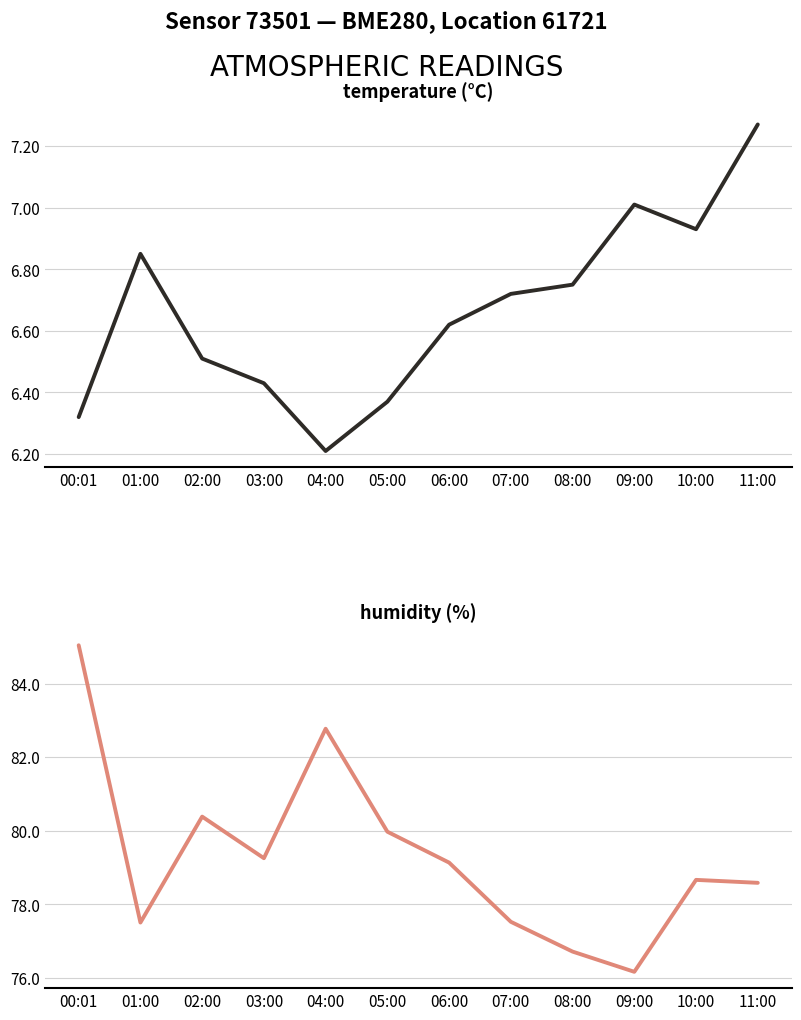

Reading right to left, list all the values displayed in this chart.

temperature: 11:00=7.3	10:00=6.9	09:00=7.0	08:00=6.8	07:00=6.7	06:00=6.6	05:00=6.4	04:00=6.2	03:00=6.4	02:00=6.5	01:00=6.8	00:01=6.3
humidity: 11:00=78.6	10:00=78.7	09:00=76.2	08:00=76.7	07:00=77.5	06:00=79.1	05:00=80.0	04:00=82.8	03:00=79.2	02:00=80.4	01:00=77.5	00:01=85.0